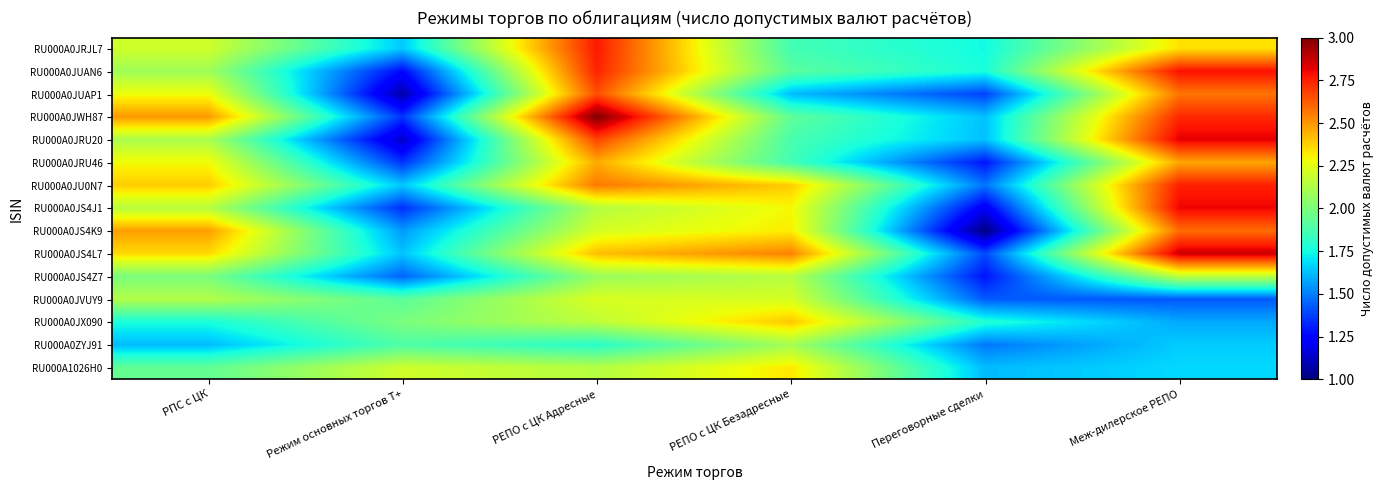

What is the total value across all series at РЕПО с ЦК Безадресные?

31.8